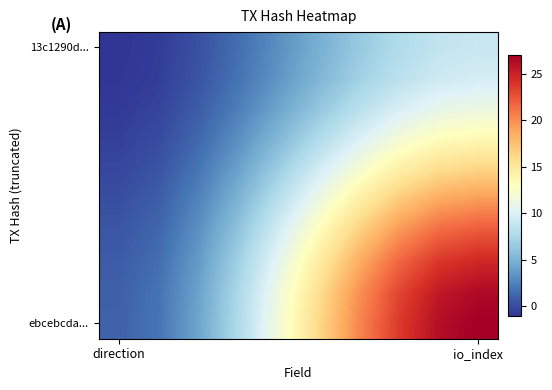

Which category has the lowest value across all series?

direction